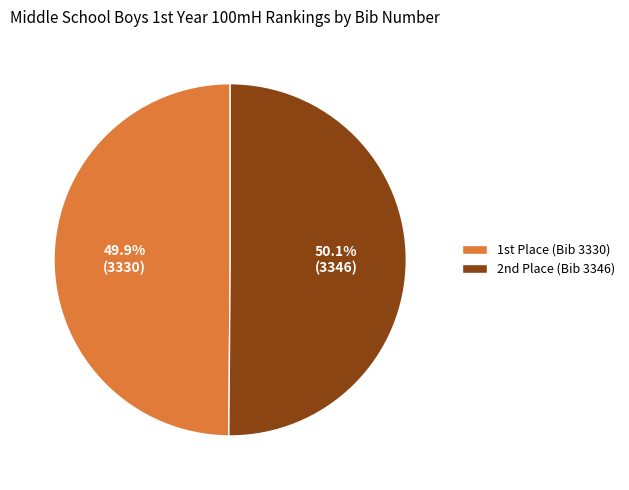

How many slices are in this pie chart?

2